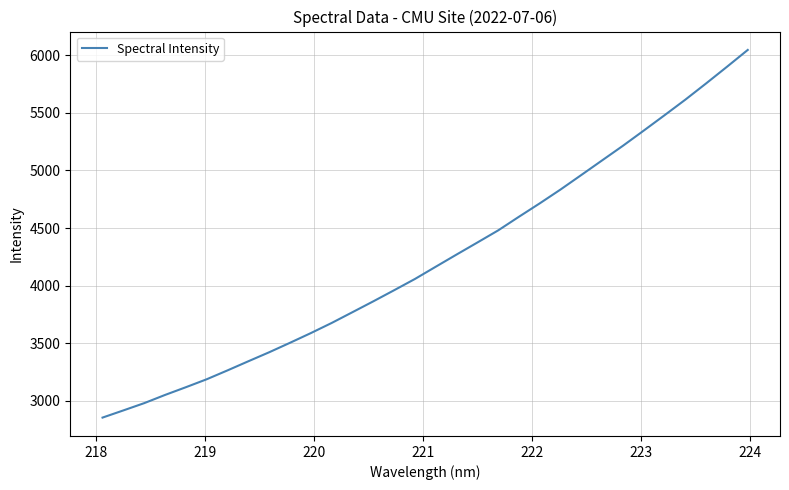

What is the minimum value shown in the chart?

2855.8